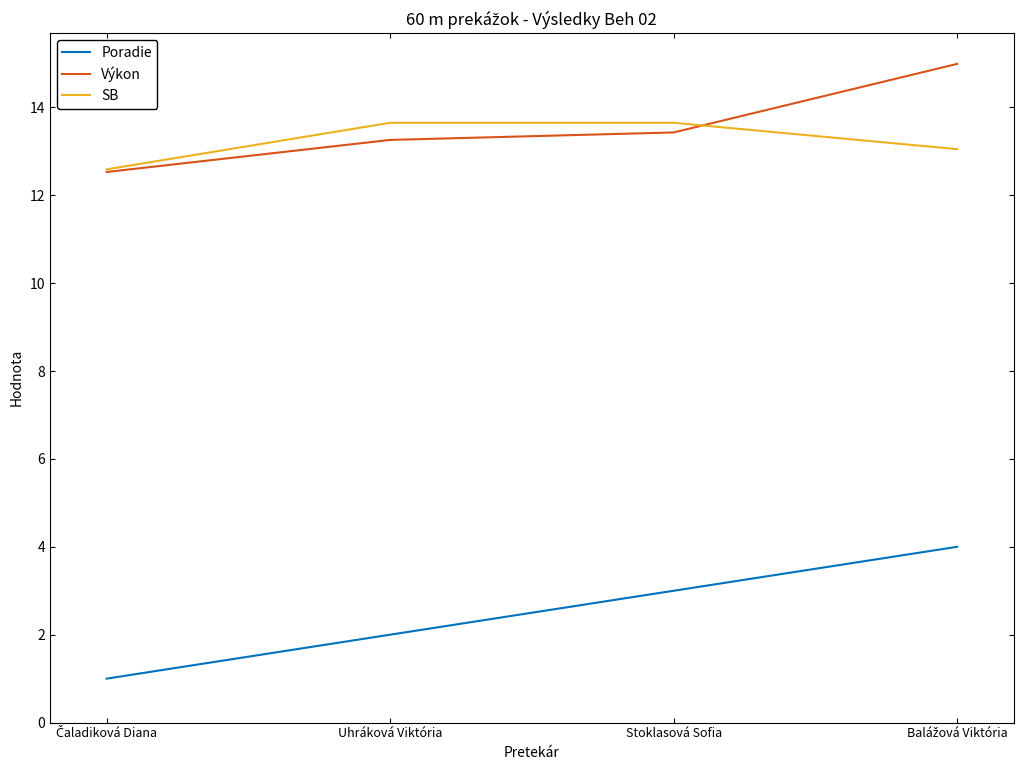

List the series in order of their peak value, lowest first.

Poradie, SB, Výkon